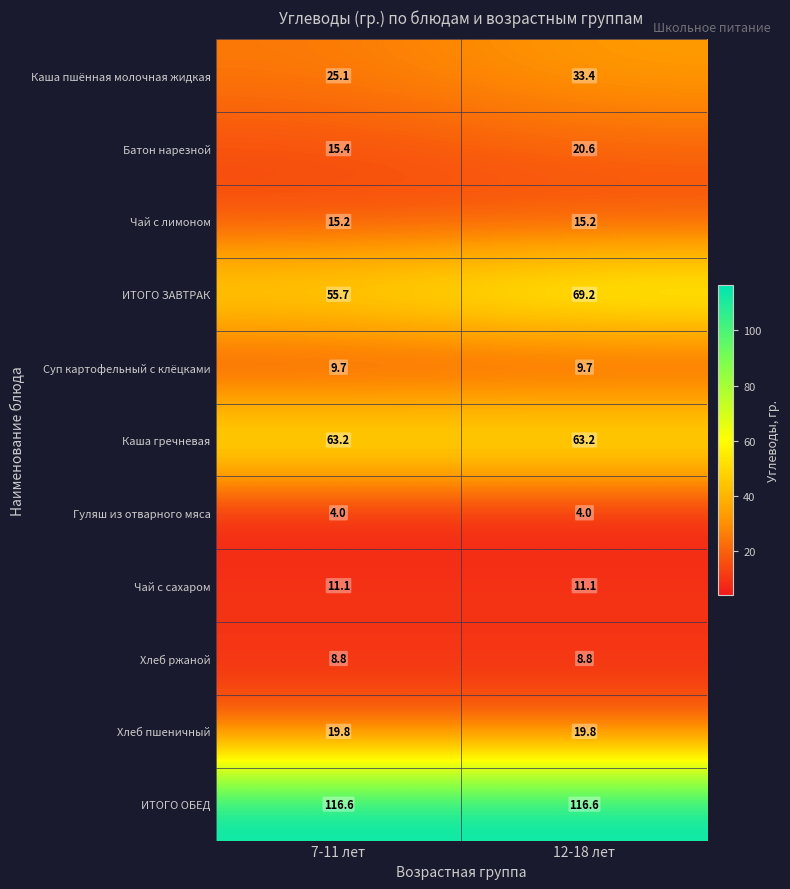

At which label does Батон нарезной reach its peak?

12-18 лет